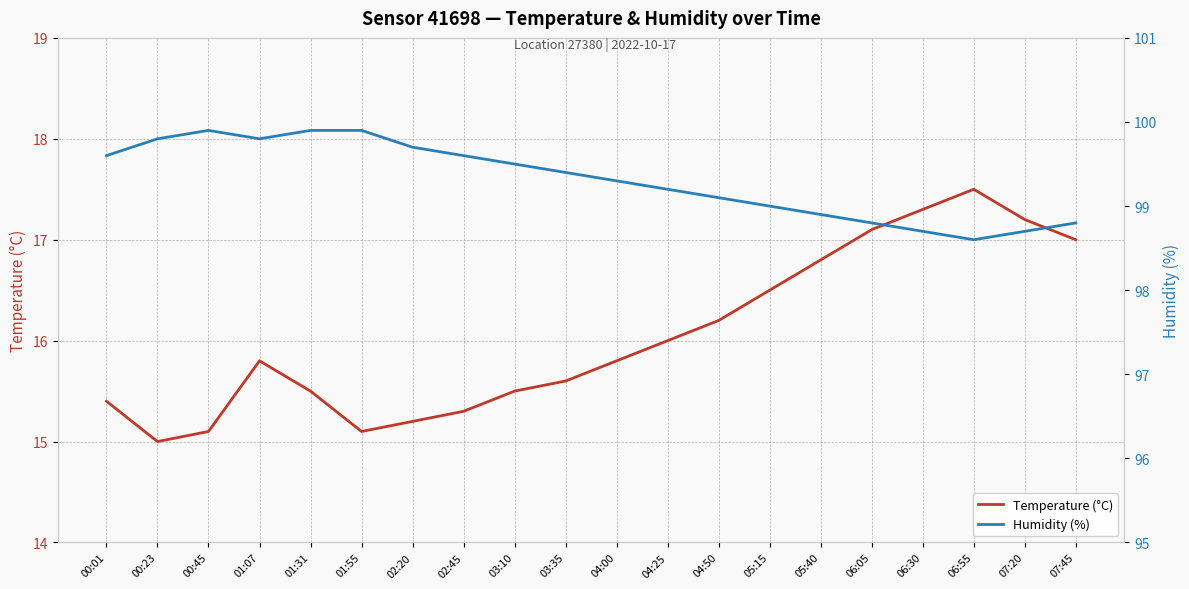

At which category does Temperature (°C) reach its first local valley?

00:23